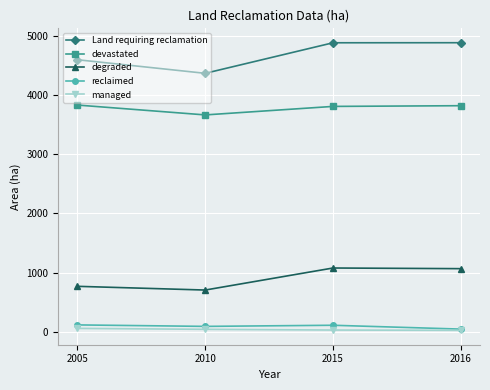

Is it true that Land requiring reclamation equals 4889 at 2015?

True